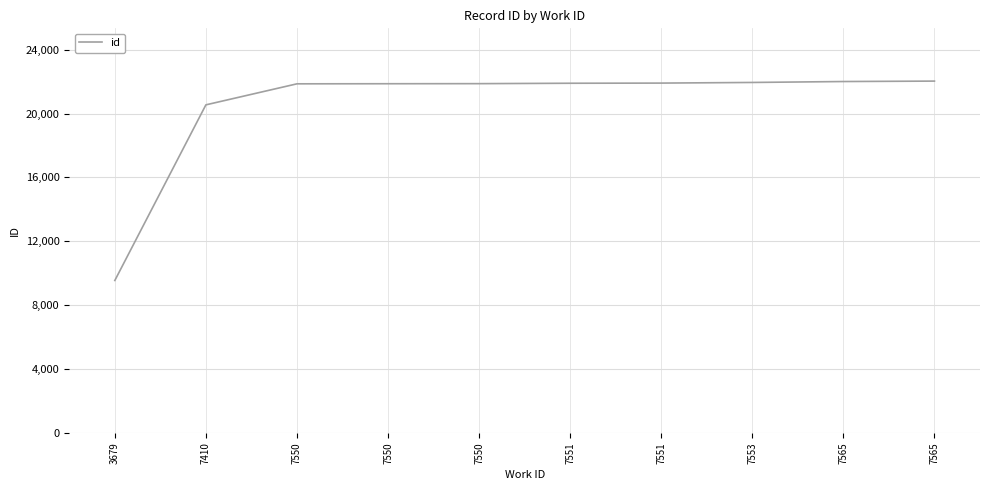

Rank the categories by value from highest to lowest.

7565, 7565, 7553, 7551, 7551, 7550, 7550, 7550, 7410, 3679